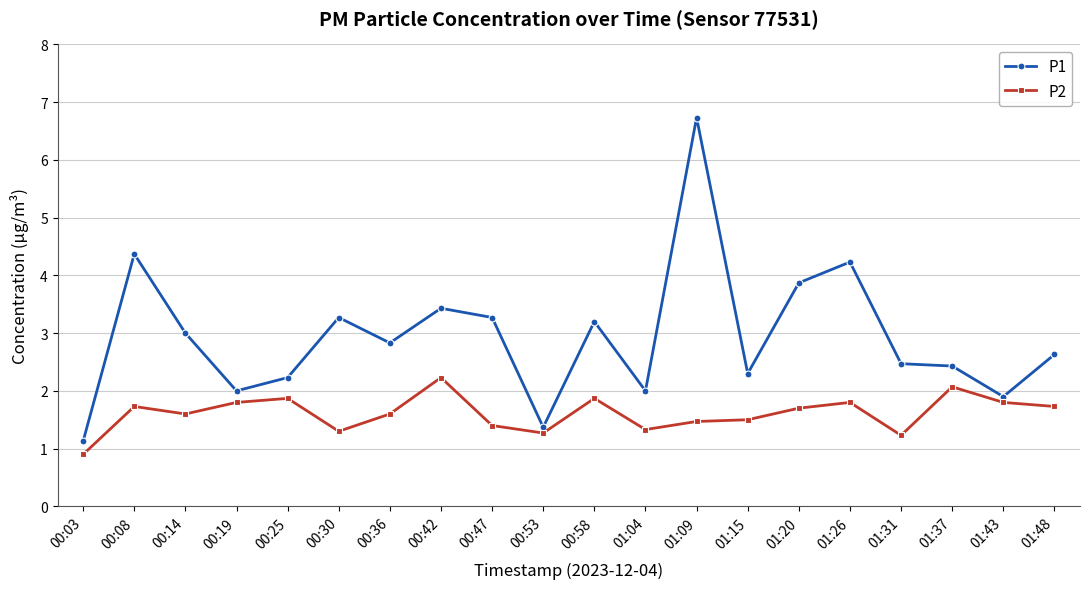

Rank the series at 01:43 from lowest to highest value.

P2, P1